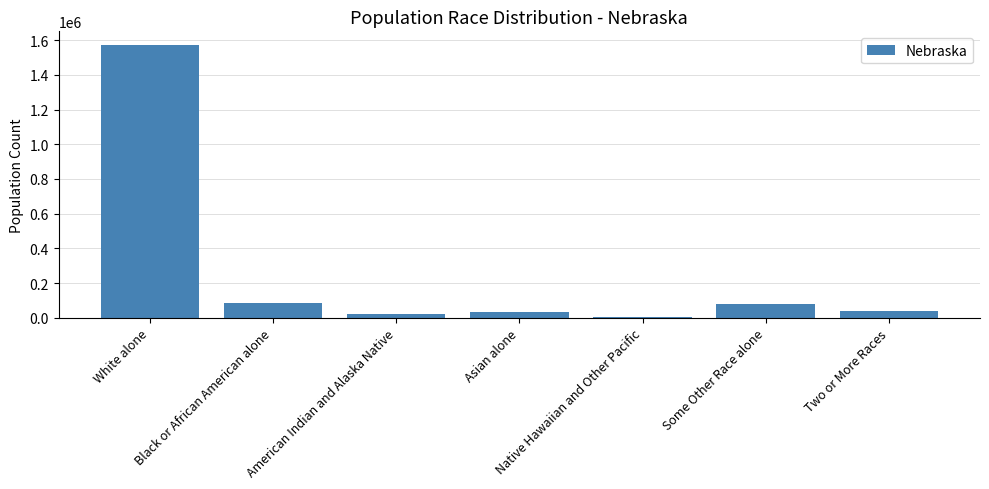

What is the greatest value displayed?

1572838